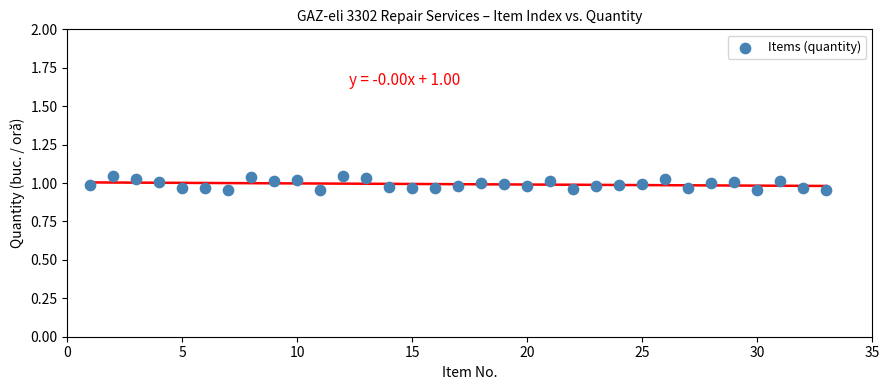

What is the range of X values (max minus min)?

32.0